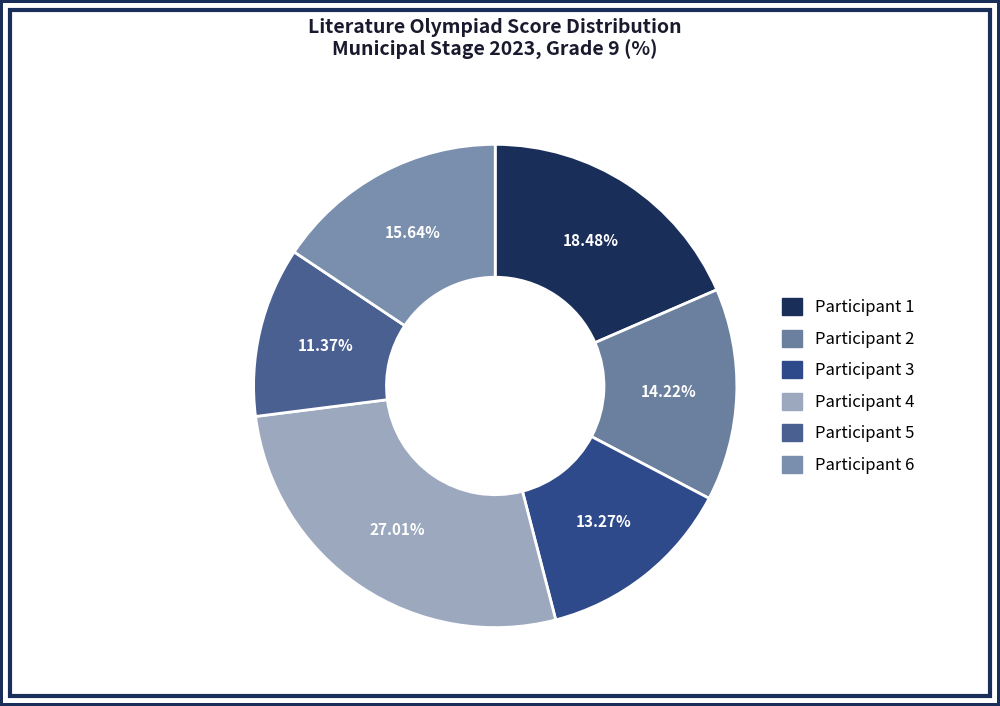

Rank the categories by value from lowest to highest.

Participant 5, Participant 3, Participant 2, Participant 6, Participant 1, Participant 4